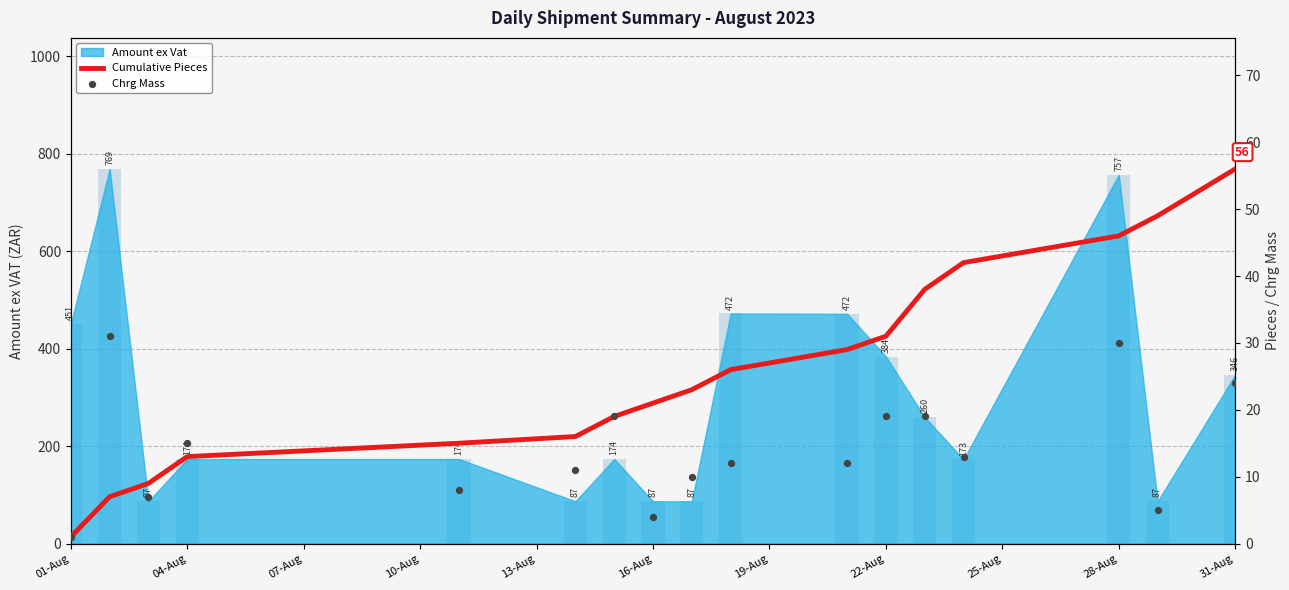

Is the value of Cumulative Pieces at 22-Aug greater than the value of Chrg Mass at 07-Aug?

Yes